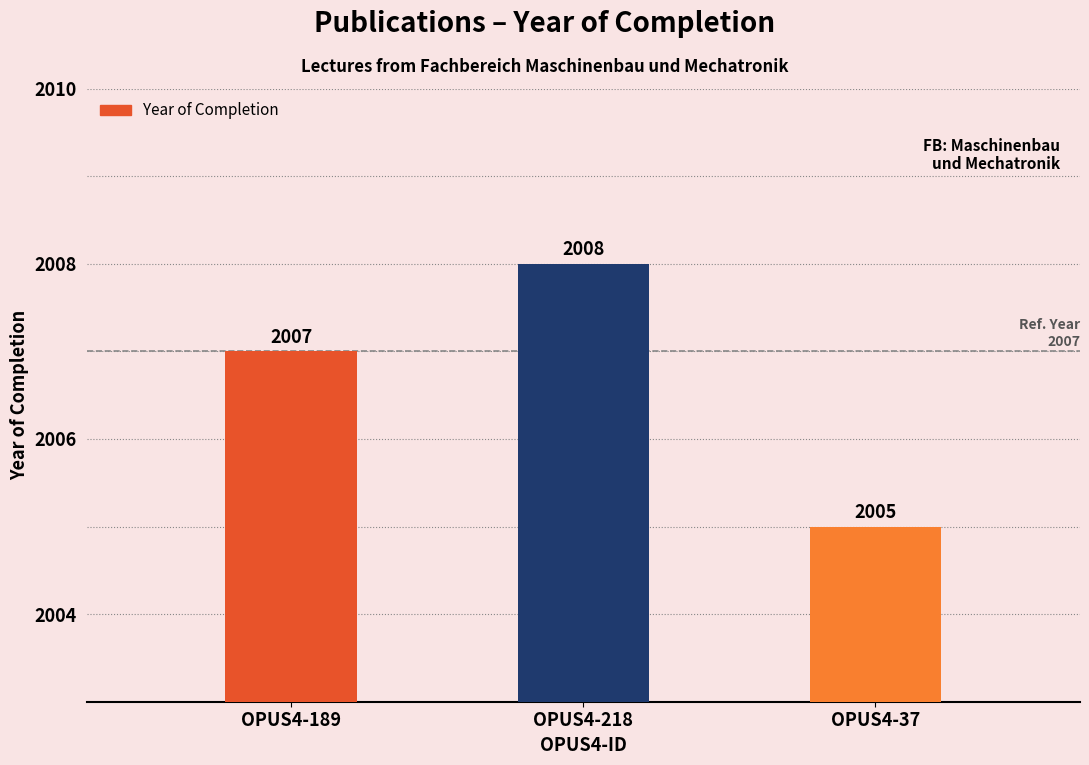

Is it true that the value at OPUS4-37 is 2005?

True